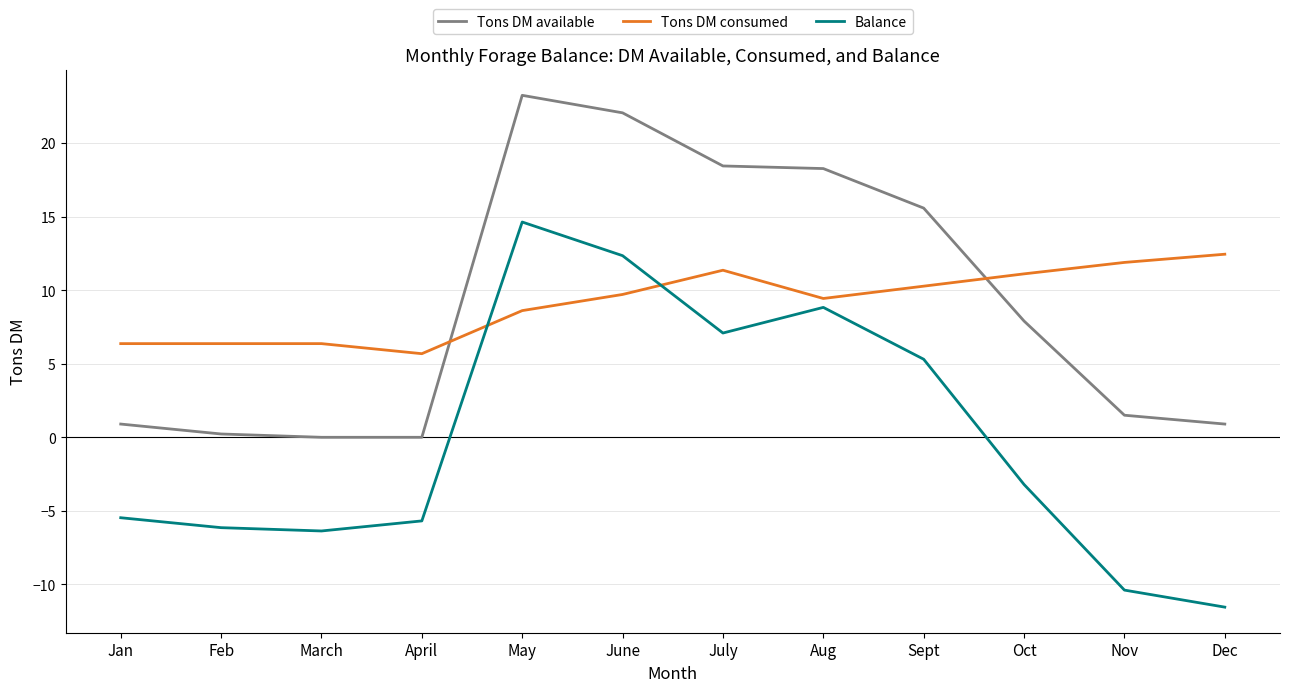

Reading right to left, transcribe all the data shown in this chart.

Tons DM available: 0.9	1.5	7.9	15.6	18.3	18.4	22.1	23.2	0.0	0.0	0.2	0.9
Tons DM consumed: 12.4	11.9	11.1	10.3	9.4	11.4	9.7	8.6	5.7	6.4	6.4	6.4
Balance: -11.5	-10.4	-3.2	5.3	8.8	7.1	12.3	14.6	-5.7	-6.4	-6.1	-5.5